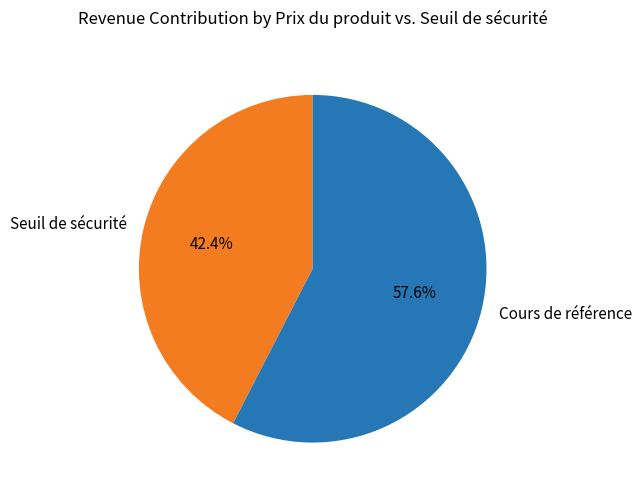

What is the largest slice in the pie chart?

Cours de référence